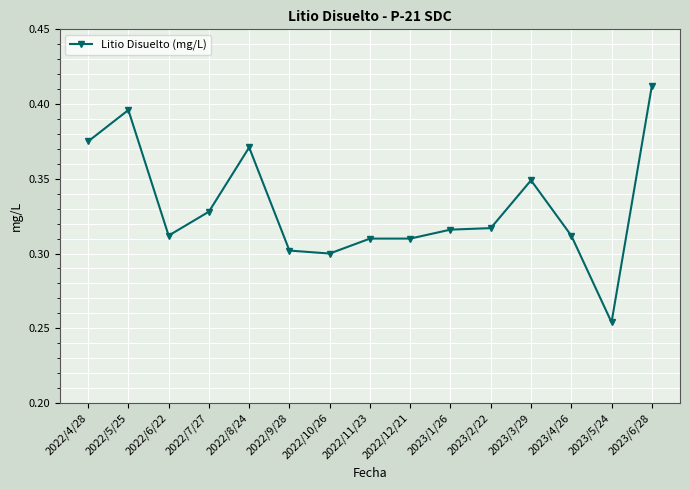

How many series are shown in this chart?

1